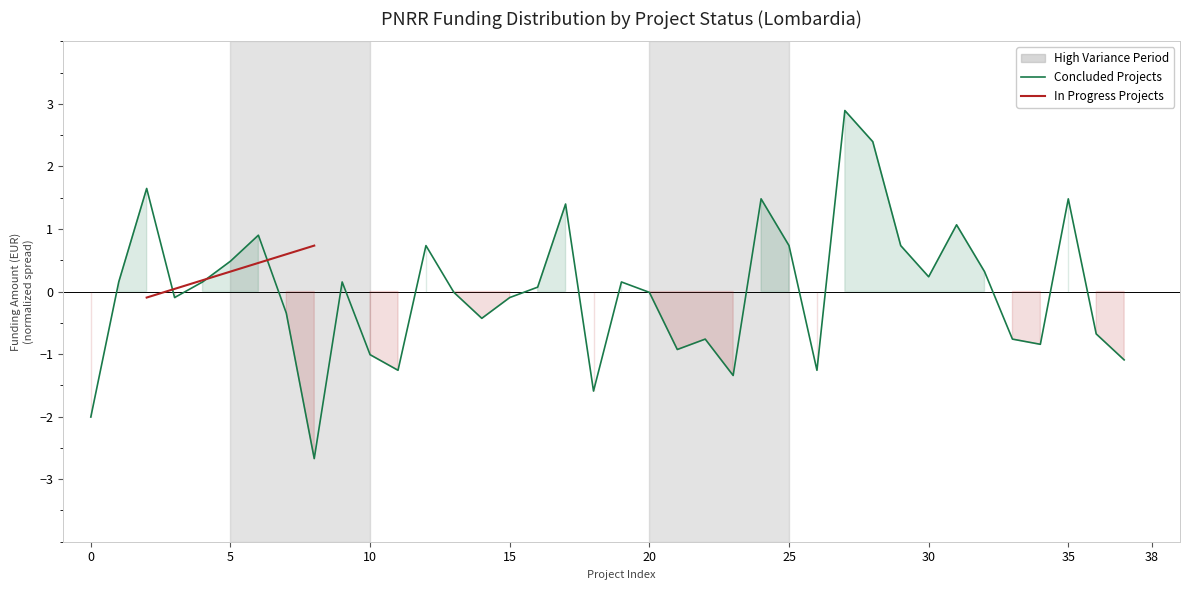

Does the chart have visible grid lines?

No